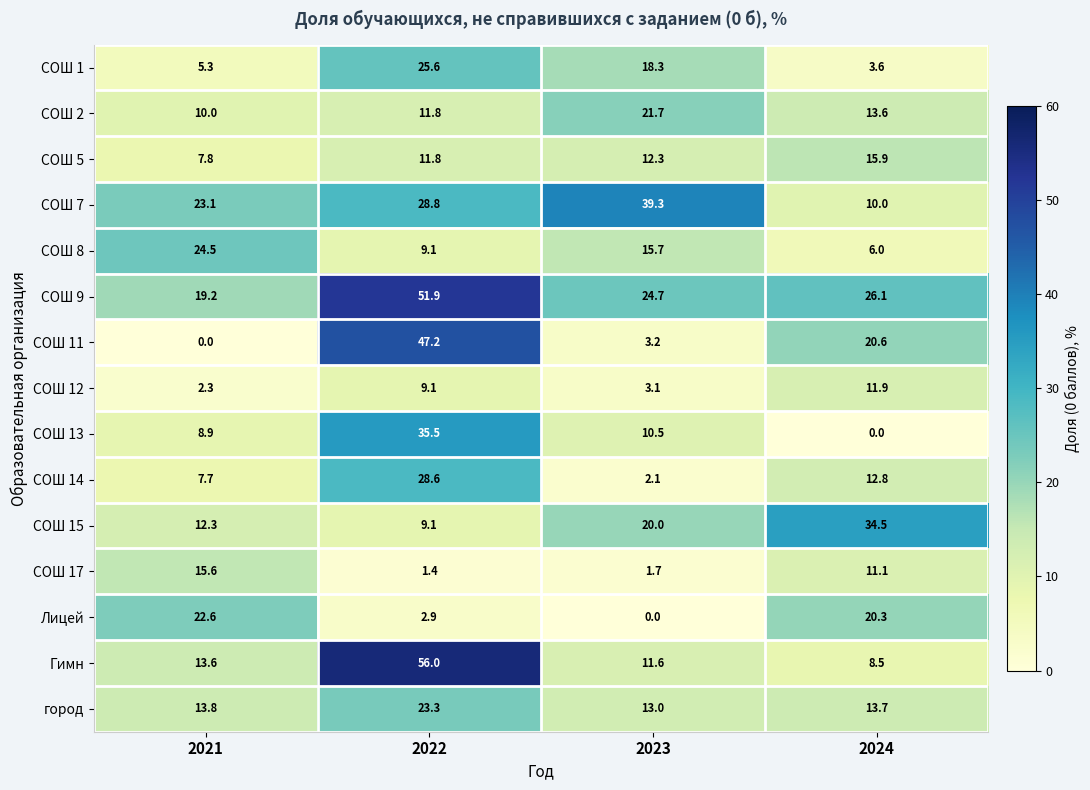

What is the sum of the СОШ 1 values at 2023 and 2022?

43.9